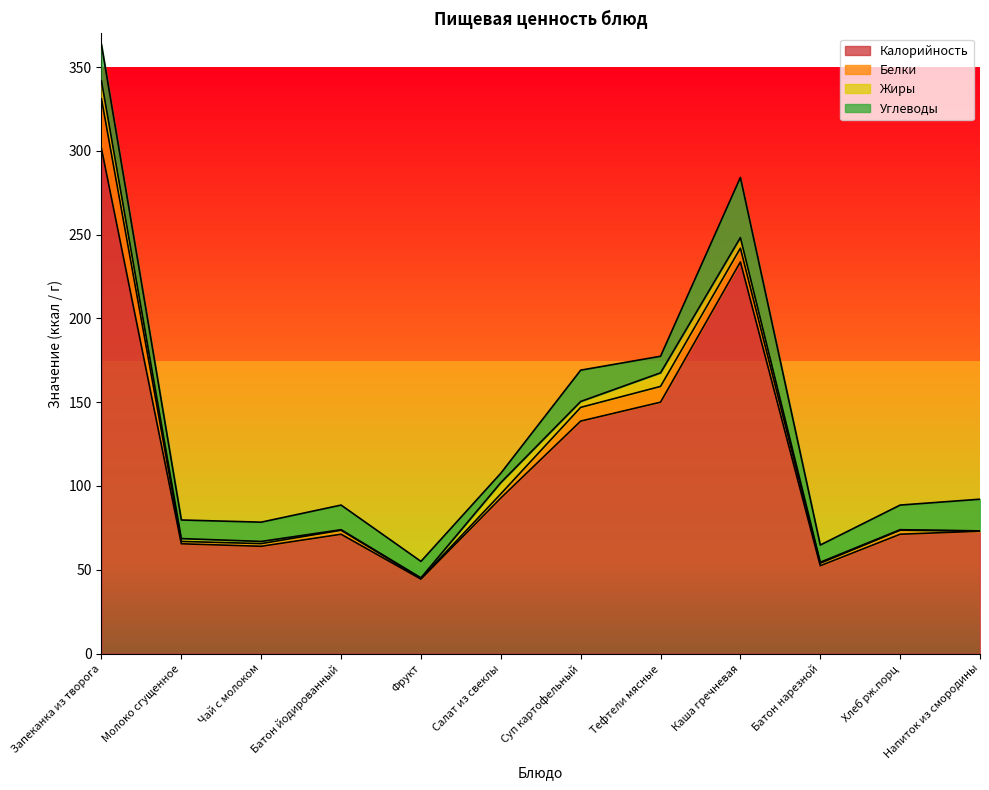

Between Тефтели мясные and Чай с молоком, which is larger?

Тефтели мясные